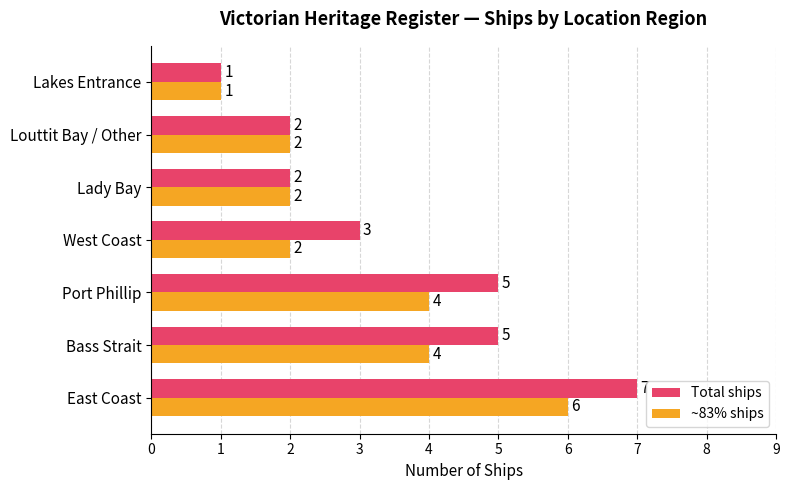

Which category has the lowest value in the ~83% ships series?

Lakes Entrance